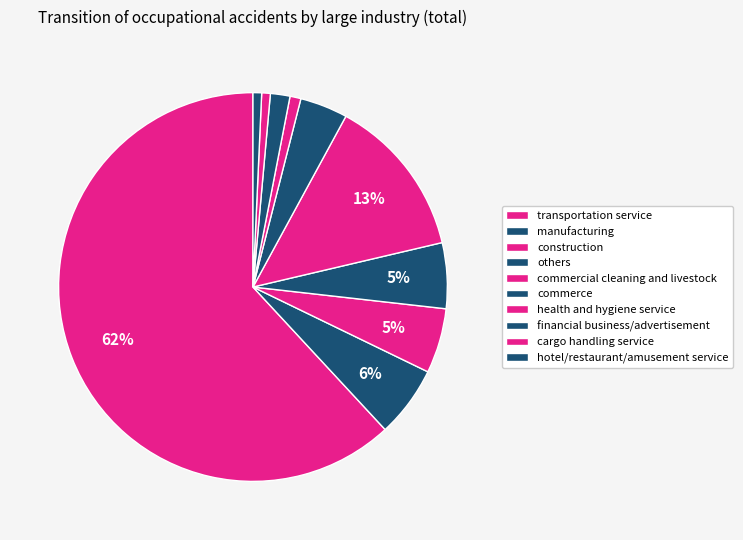

To the nearest percent, what portion does cargo handling service represent?

1%